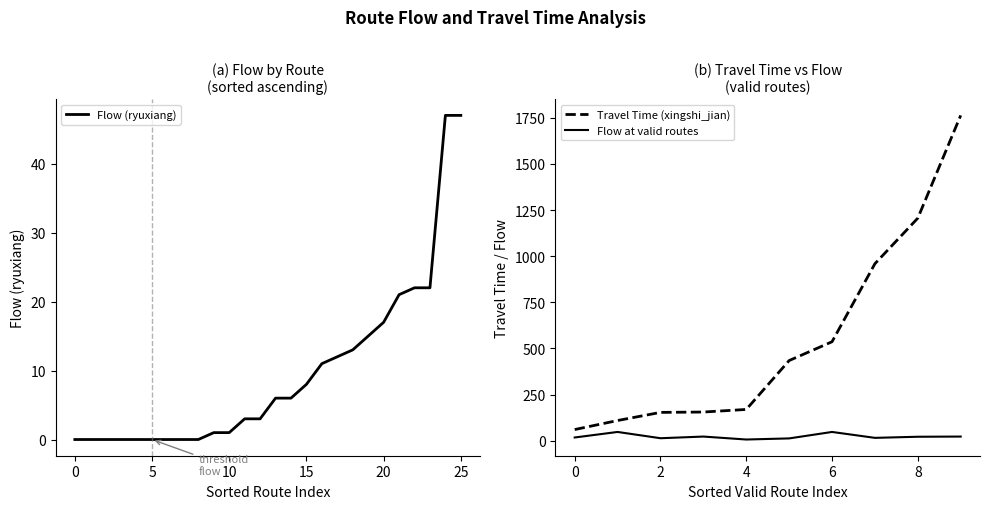

Which series has the largest range (max minus min)?

xingshi_jian